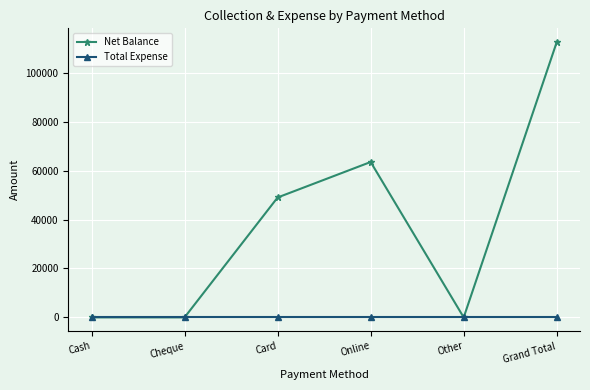

How many values in the Net Balance series are below 49000?

3